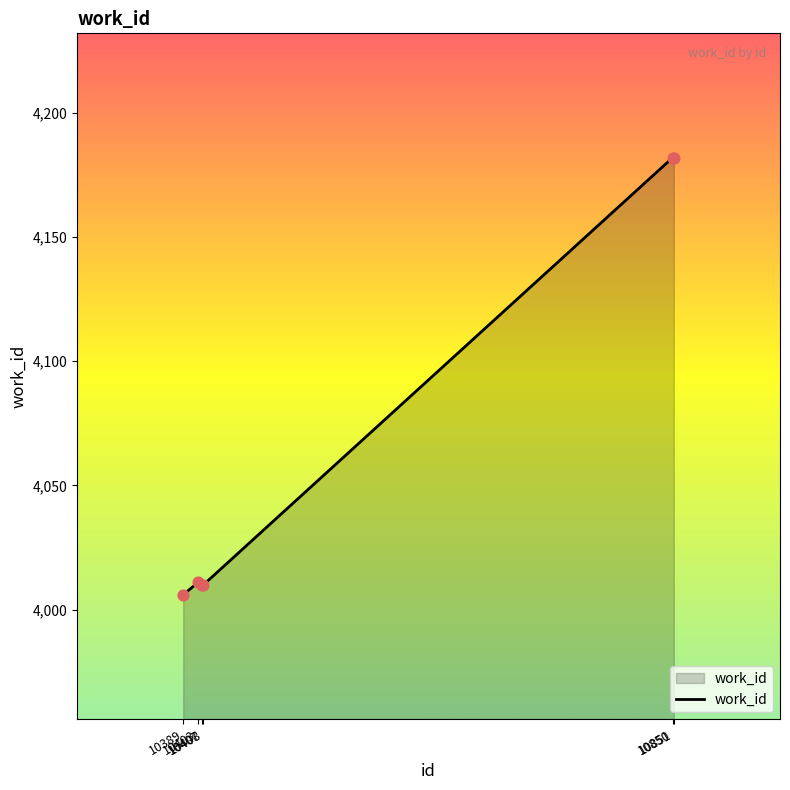

Which has a higher value, 10407 or 10851?

10851